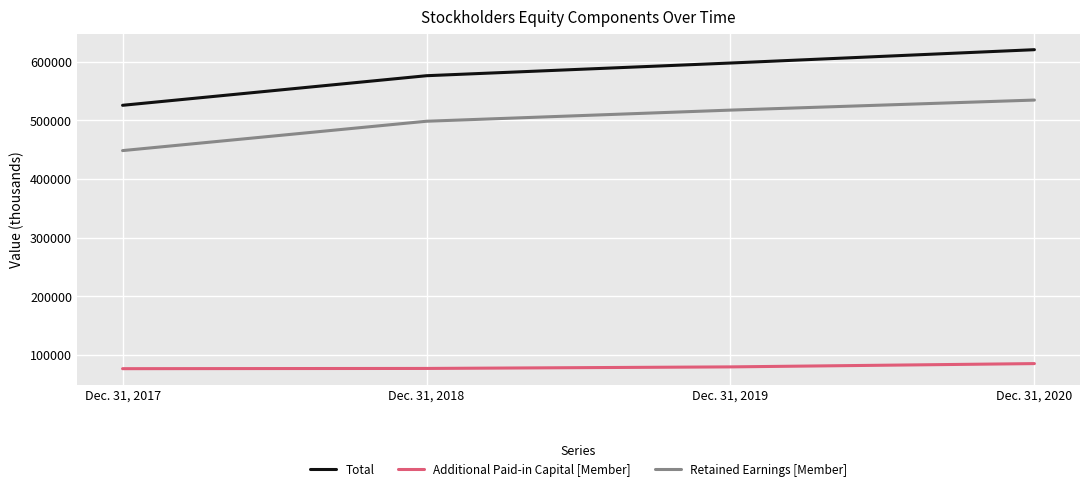

True or false: Retained Earnings [Member] has more than 2 interior local peaks.

False